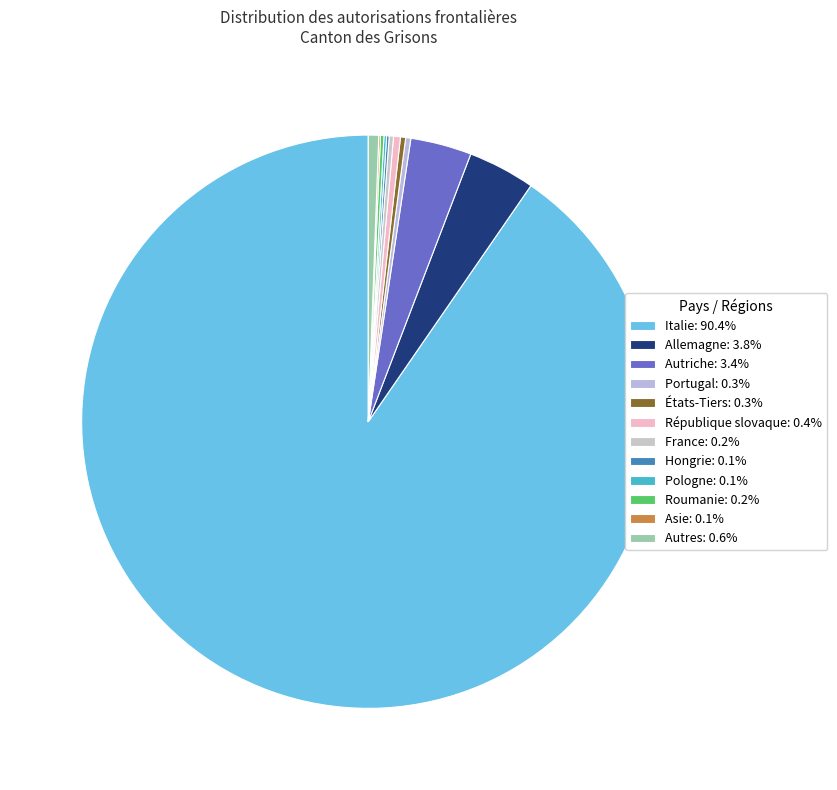

Between Allemagne and République slovaque, which is larger?

Allemagne